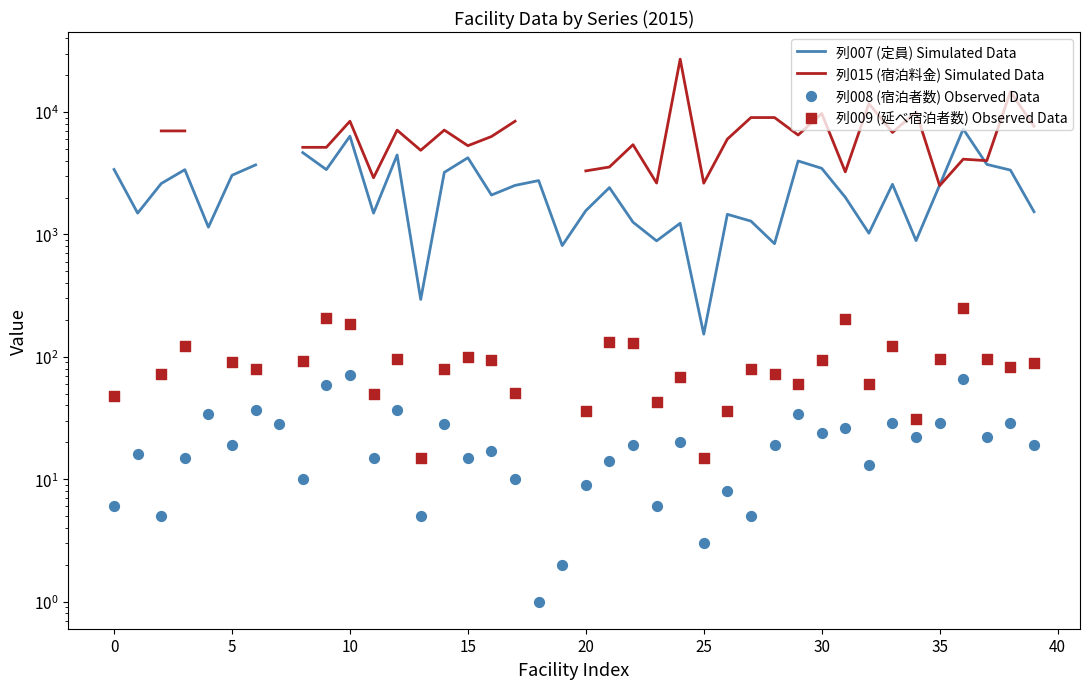

What are all the series names shown in the legend?

列007 (定員) Simulated Data, 列015 (宿泊料金) Simulated Data, 列008 (宿泊者数) Observed Data, 列009 (延べ宿泊者数) Observed Data